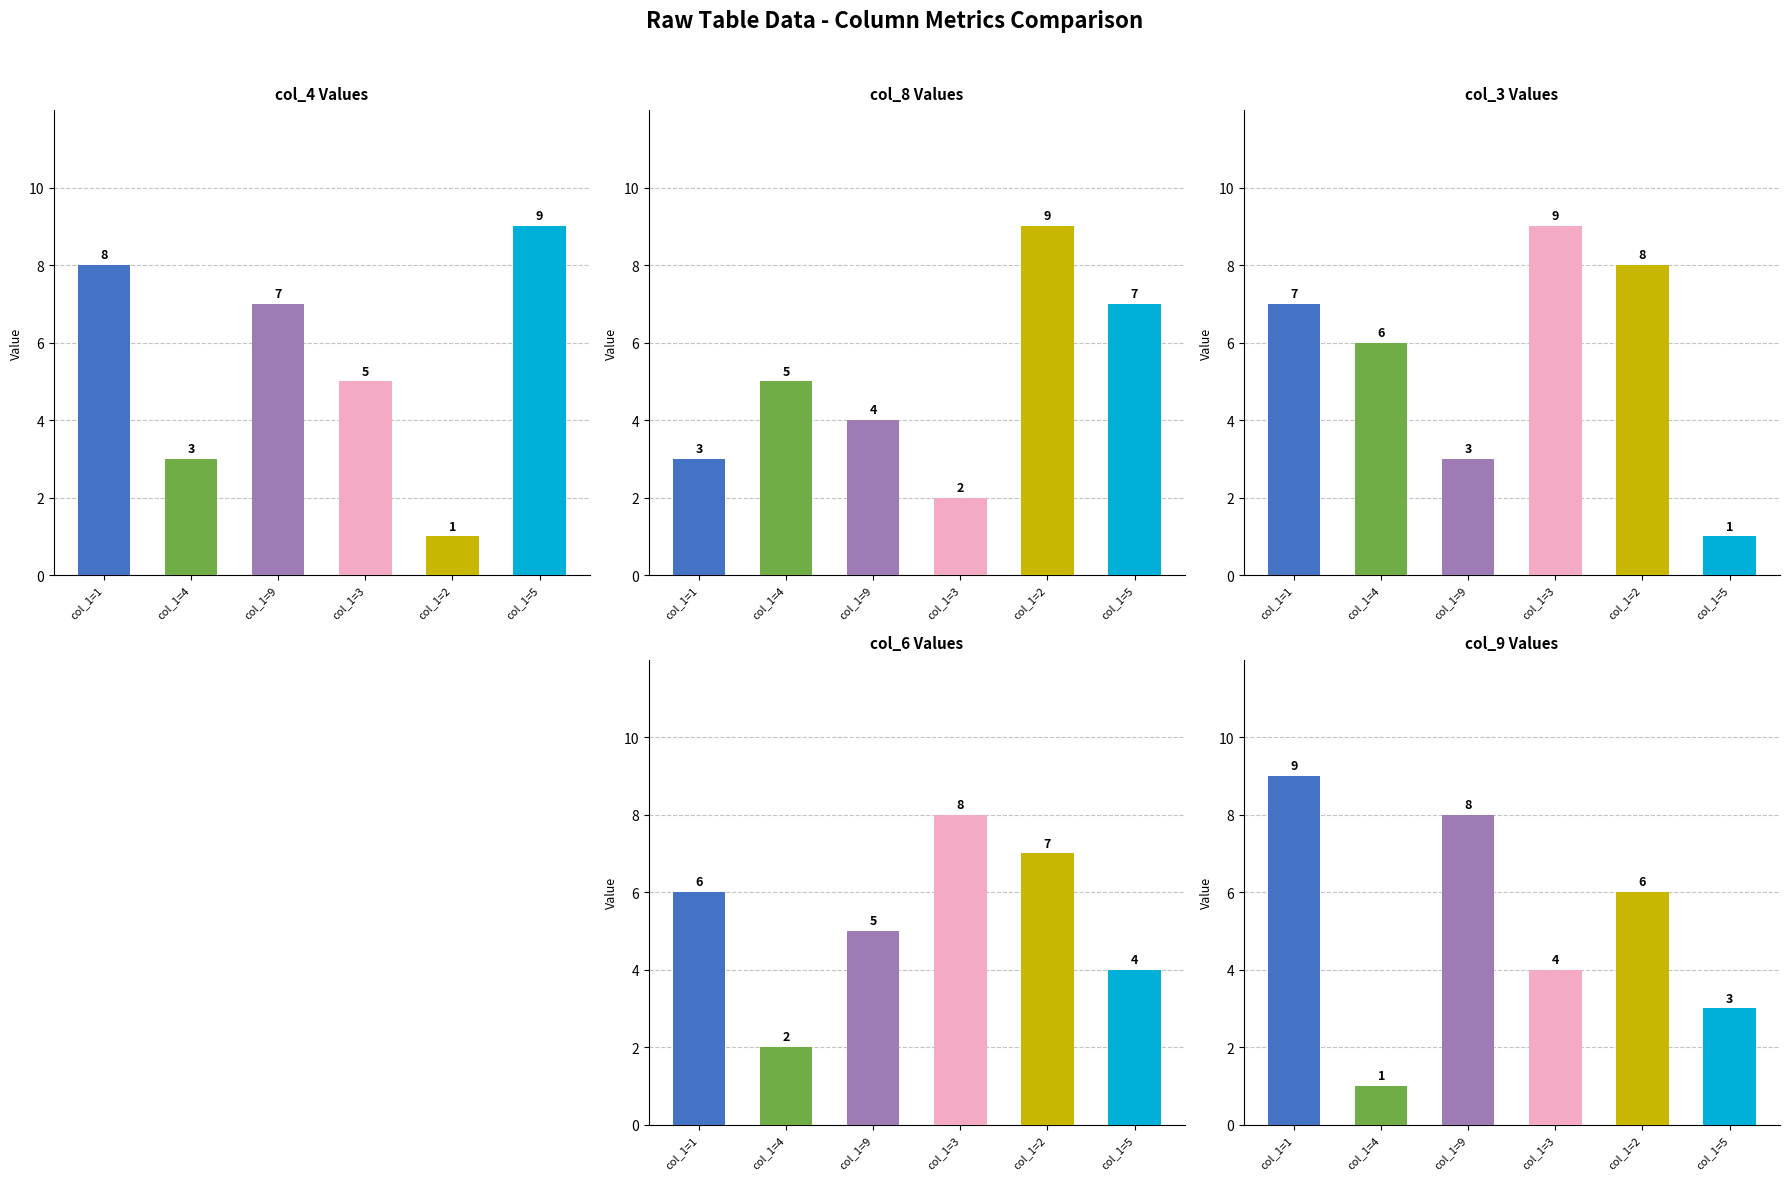

Reading left to right, list all the values displayed in this chart.

col_4: col_1=1=8	col_1=4=3	col_1=9=7	col_1=3=5	col_1=2=1	col_1=5=9
col_8: col_1=1=3	col_1=4=5	col_1=9=4	col_1=3=2	col_1=2=9	col_1=5=7
col_3: col_1=1=7	col_1=4=6	col_1=9=3	col_1=3=9	col_1=2=8	col_1=5=1
col_6: col_1=1=6	col_1=4=2	col_1=9=5	col_1=3=8	col_1=2=7	col_1=5=4
col_9: col_1=1=9	col_1=4=1	col_1=9=8	col_1=3=4	col_1=2=6	col_1=5=3